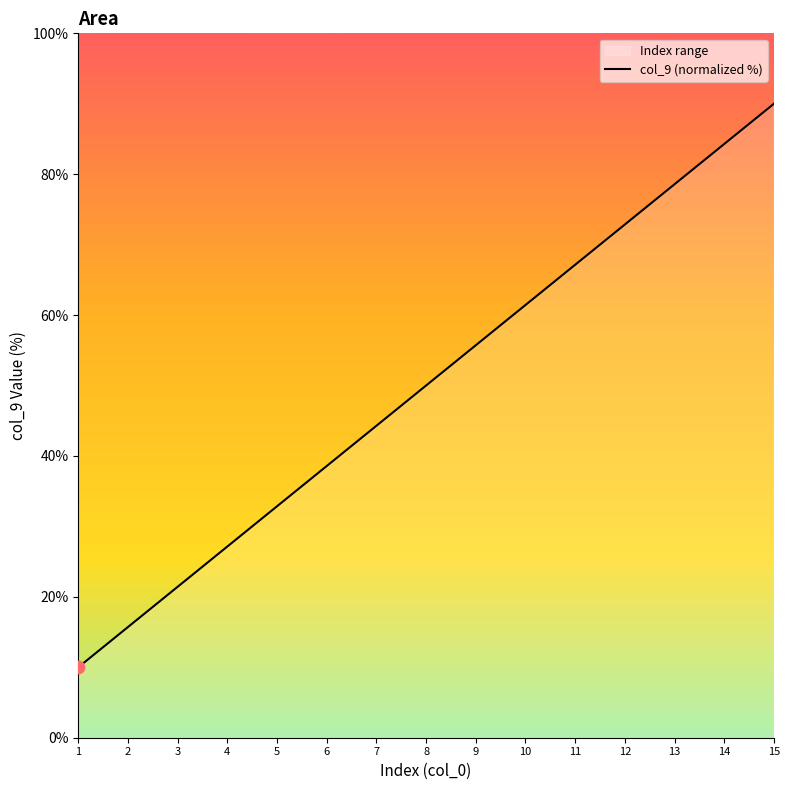

What is the change in value from 7 to 15?

+45.7